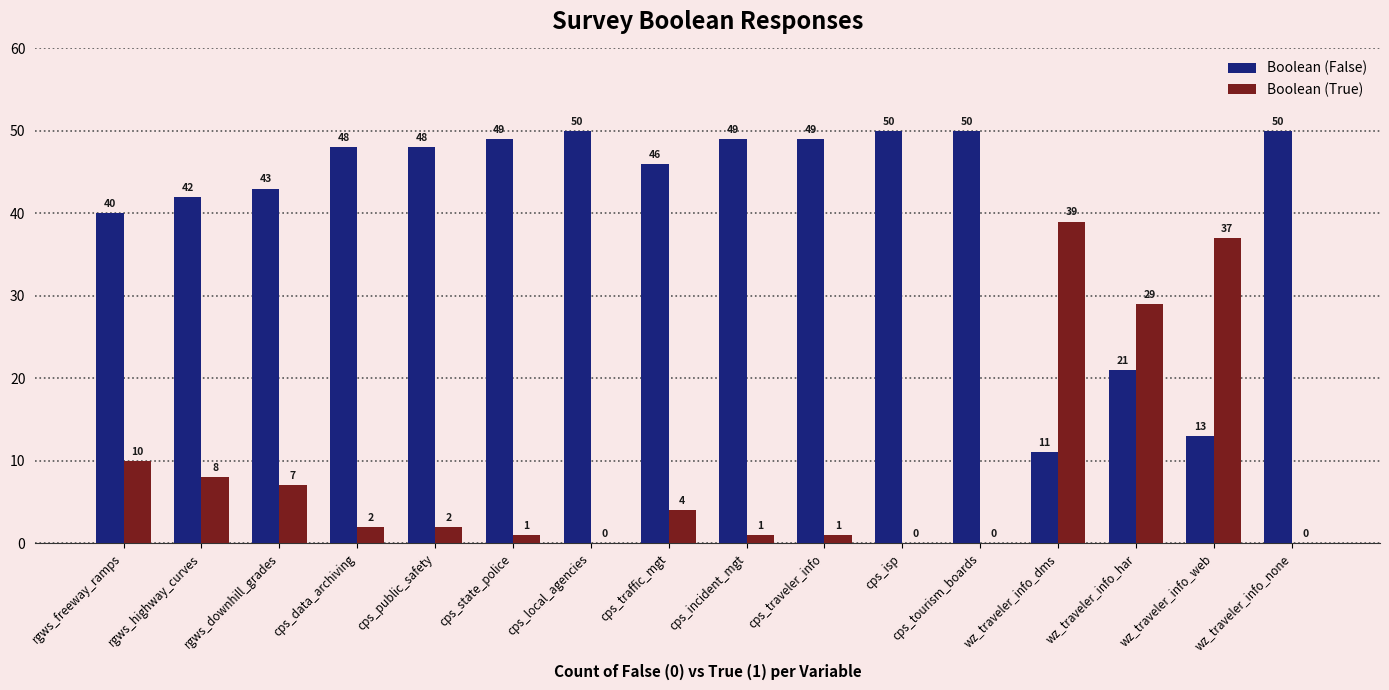

Reading left to right, transcribe all the data shown in this chart.

Boolean (False): rgws_freeway_ramps=40	rgws_highway_curves=42	rgws_downhill_grades=43	cps_data_archiving=48	cps_public_safety=48	cps_state_police=49	cps_local_agencies=50	cps_traffic_mgt=46	cps_incident_mgt=49	cps_traveler_info=49	cps_isp=50	cps_tourism_boards=50	wz_traveler_info_dms=11	wz_traveler_info_har=21	wz_traveler_info_web=13	wz_traveler_info_none=50
Boolean (True): rgws_freeway_ramps=10	rgws_highway_curves=8	rgws_downhill_grades=7	cps_data_archiving=2	cps_public_safety=2	cps_state_police=1	cps_local_agencies=0	cps_traffic_mgt=4	cps_incident_mgt=1	cps_traveler_info=1	cps_isp=0	cps_tourism_boards=0	wz_traveler_info_dms=39	wz_traveler_info_har=29	wz_traveler_info_web=37	wz_traveler_info_none=0